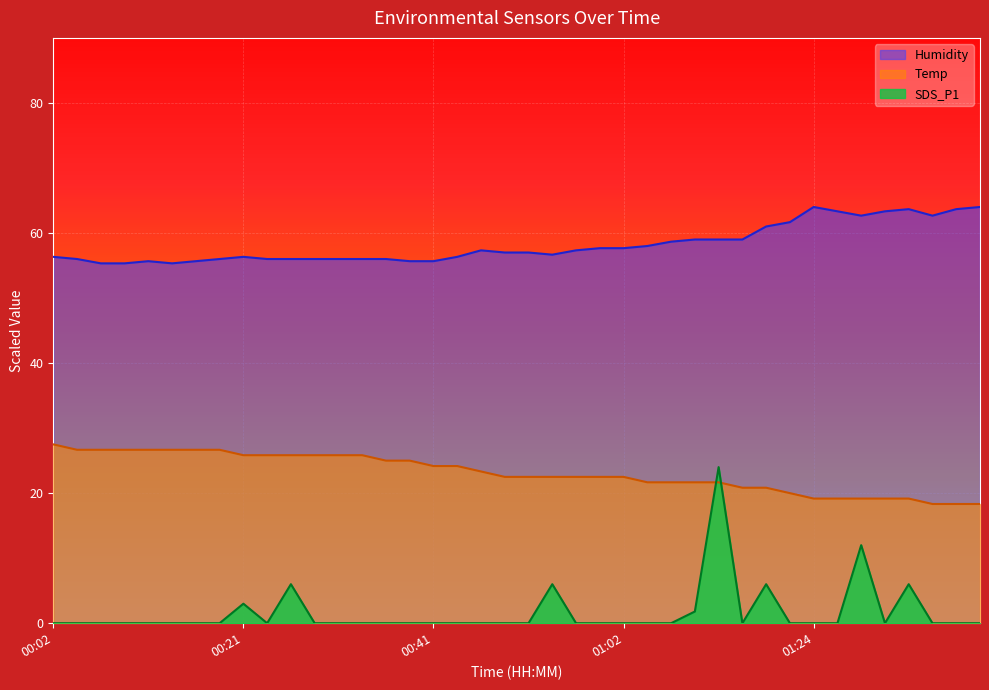

How many intersections are there between Temp and SDS_P1?

2